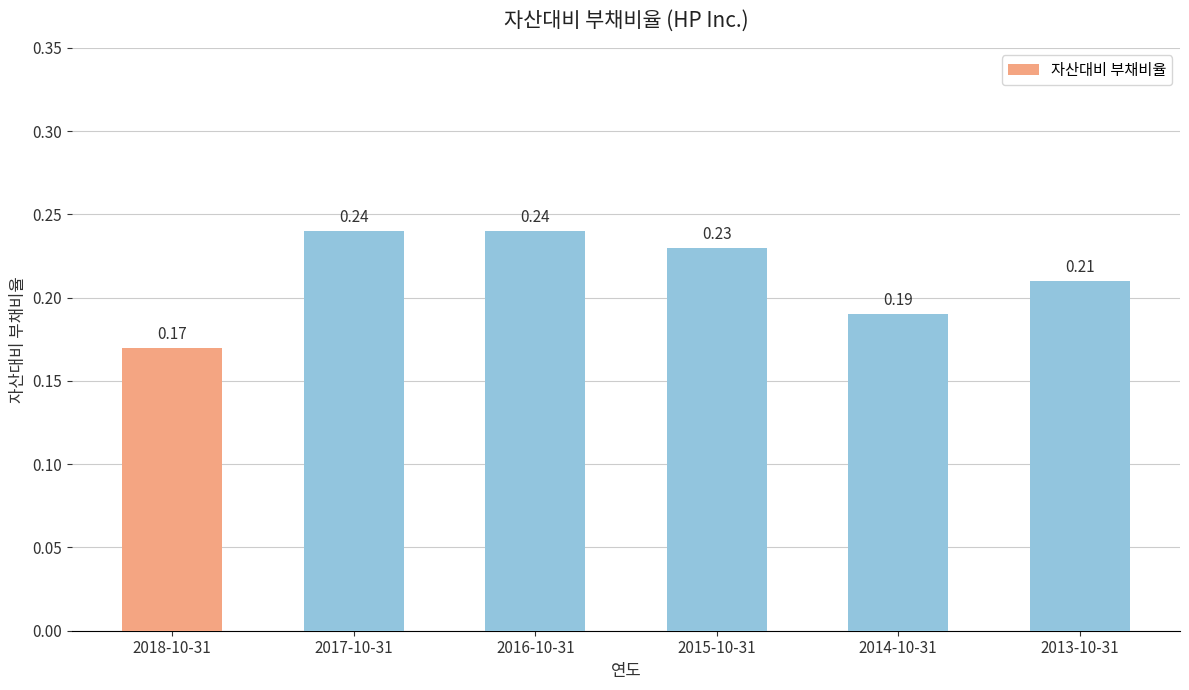

Which has a higher value, 2015-10-31 or 2016-10-31?

2016-10-31